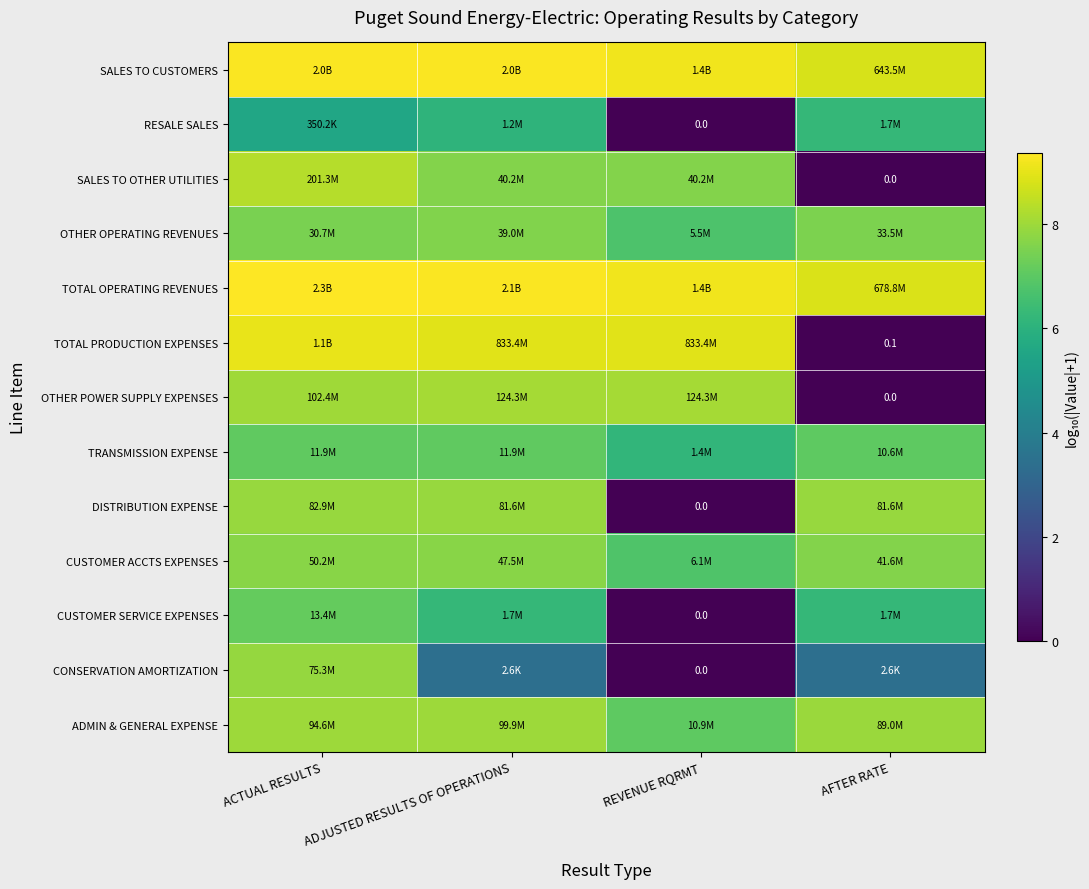

What is the average value of the OTHER OPERATING REVENUES series?

7.3